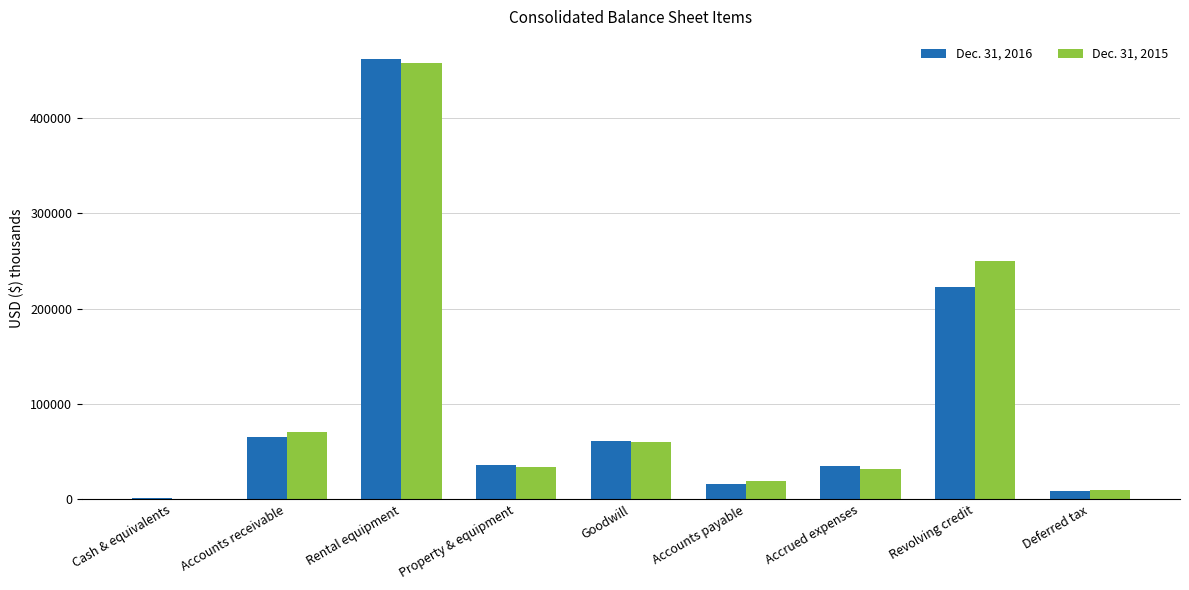

Between Accounts receivable and Accounts payable, which series saw the biggest shift?

Dec. 31, 2015